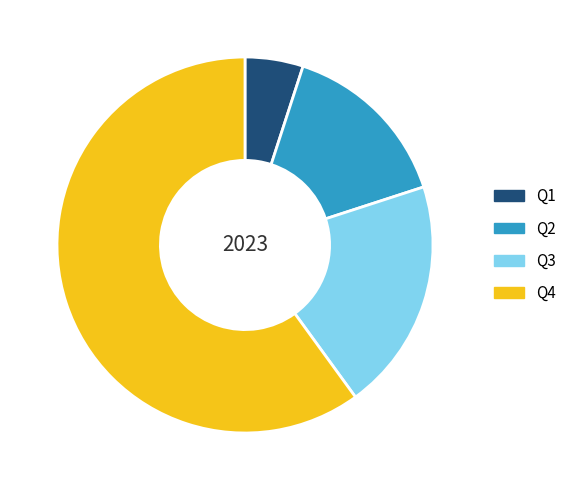

Which category has the biggest portion of the pie?

Q4